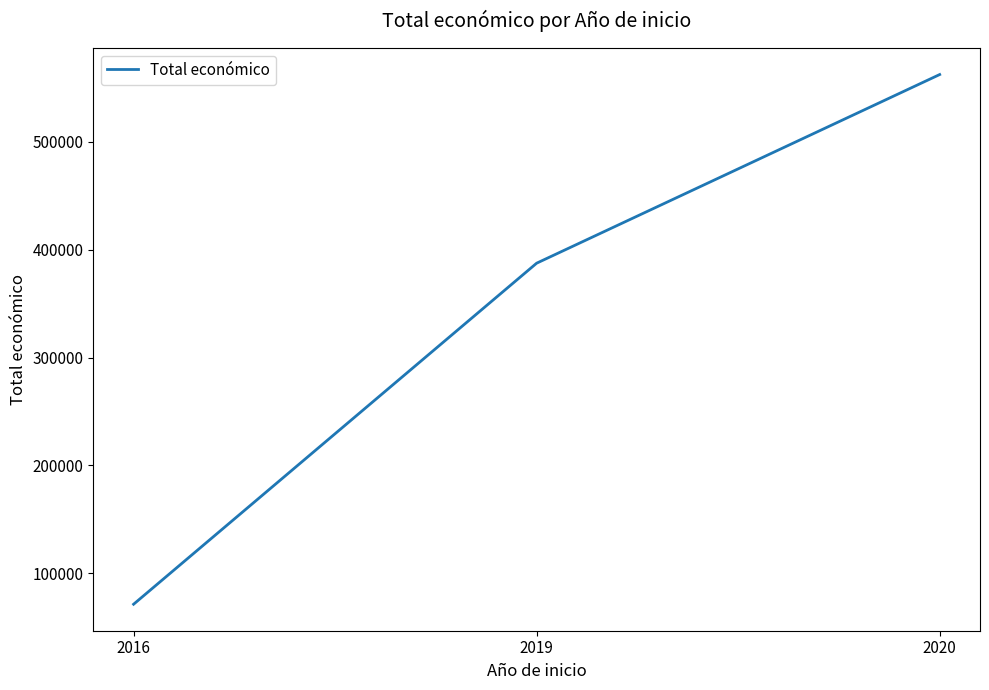

How many values are between 71321 and 562281?

3